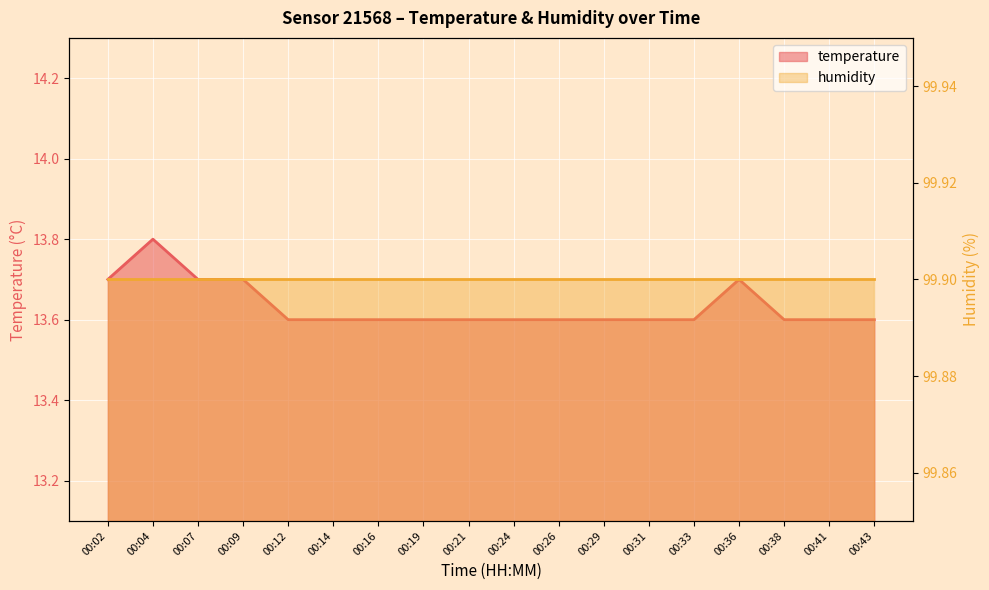

What is the minimum value shown in the chart?

13.6